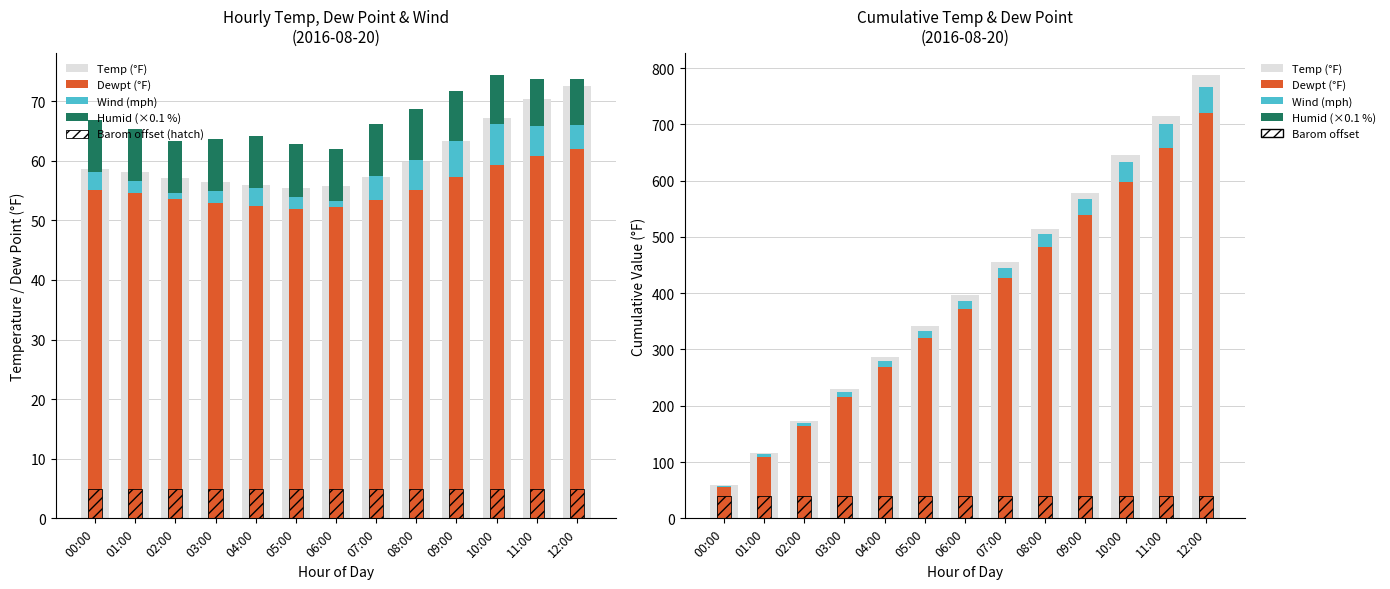

What is the label of the 12th bar from the left?

11:00